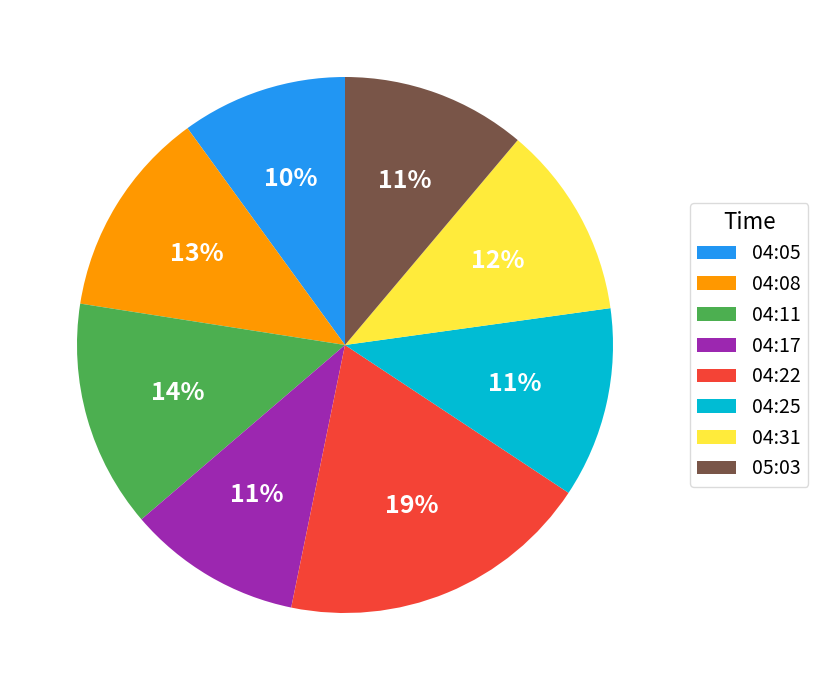

To the nearest percent, what is the average slice percentage?

12%